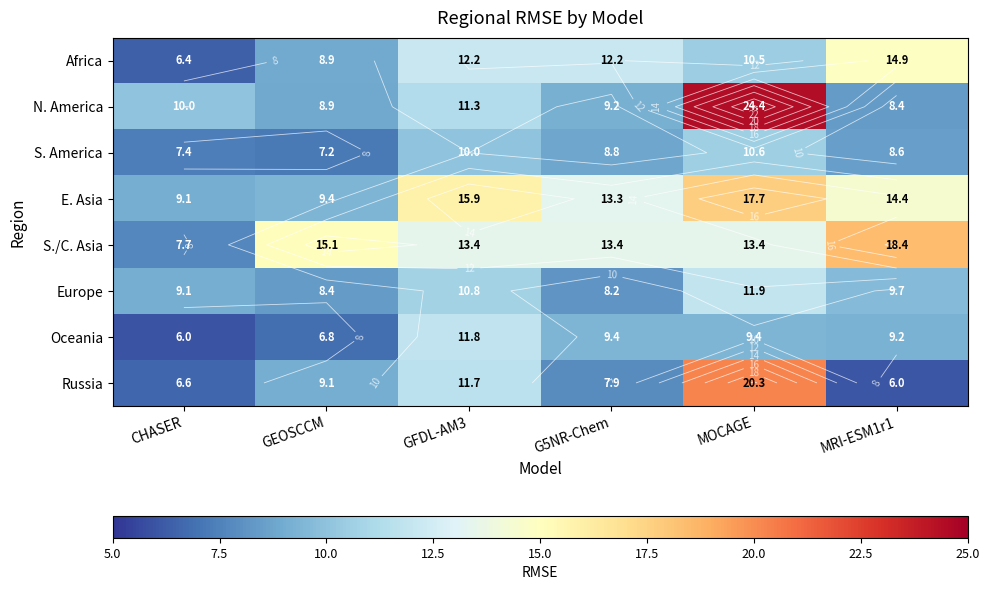

At which label does E. Asia reach its peak?

MOCAGE